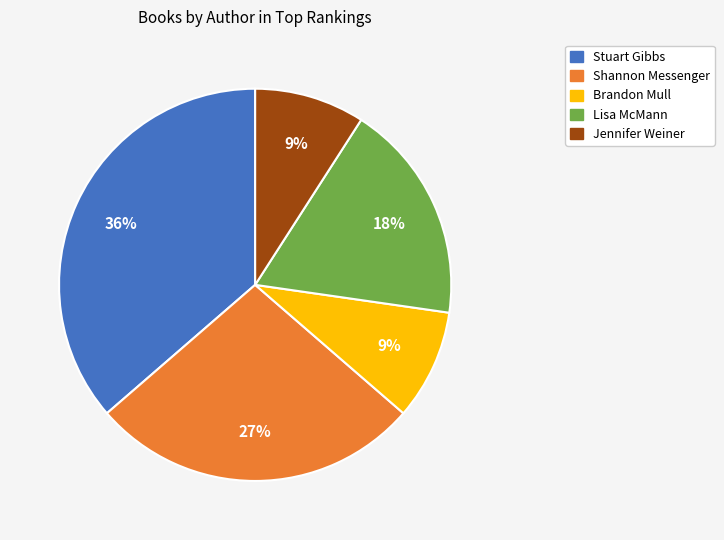

Which slice is the largest?

Stuart Gibbs